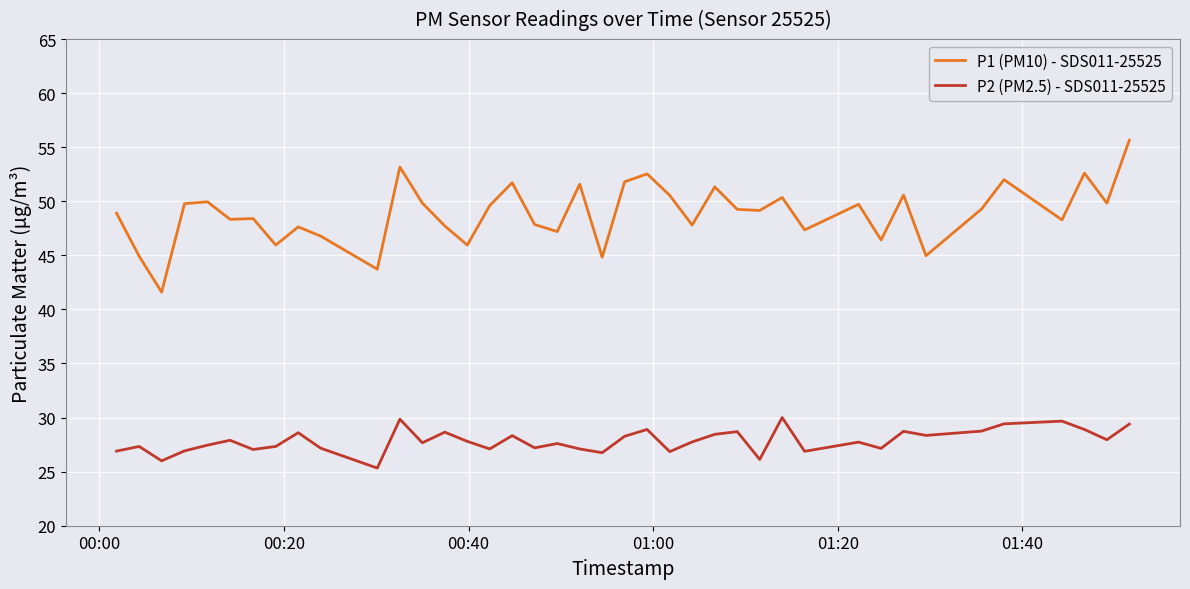

What is the difference between the maximum and minimum values in the P2 (PM2.5) - SDS011-25525 series?

4.7